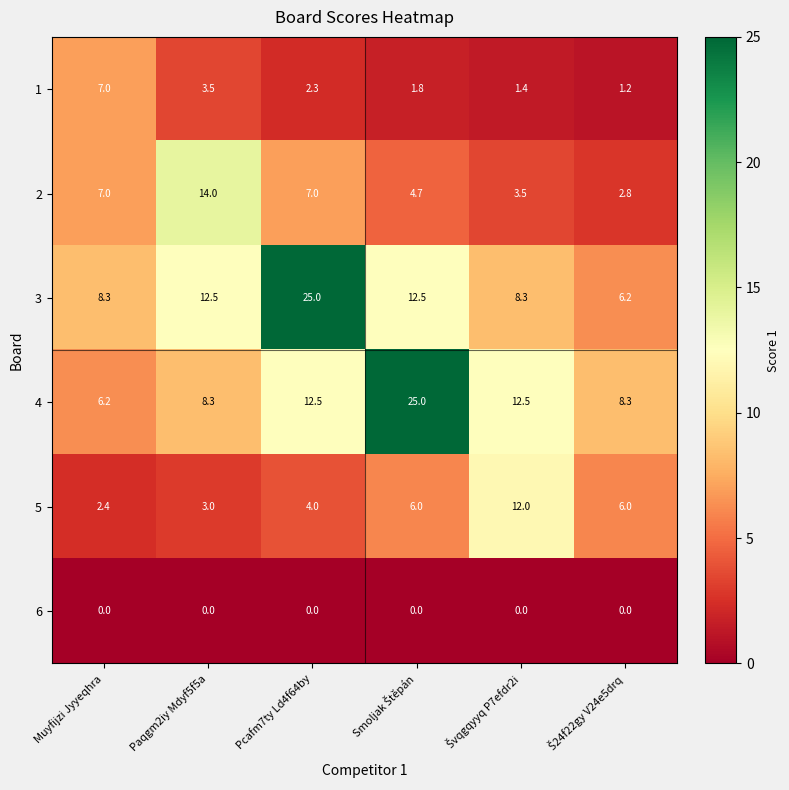

What is the spread (max minus min) of values at Pcafm7ty Ld4f64by?

25.0